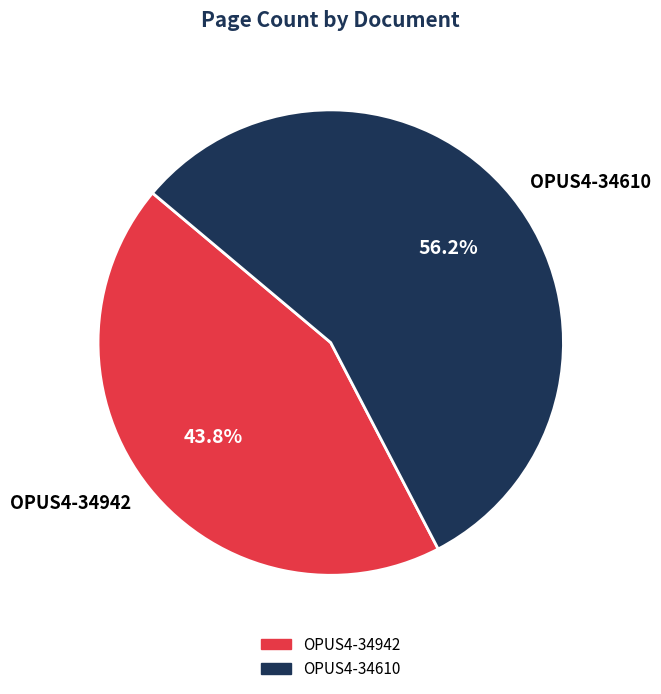

Is there any slice that represents more than half of the pie?

Yes